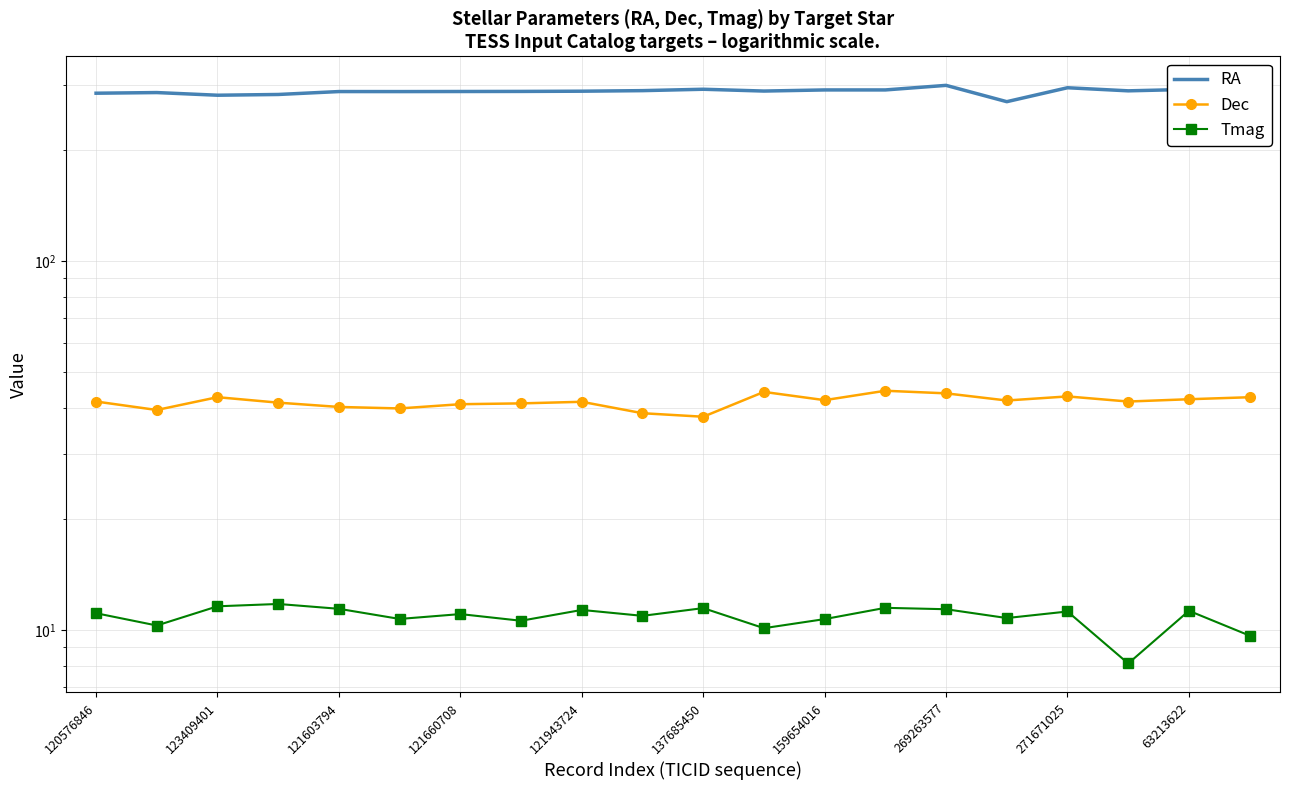

Does the chart have visible grid lines?

Yes